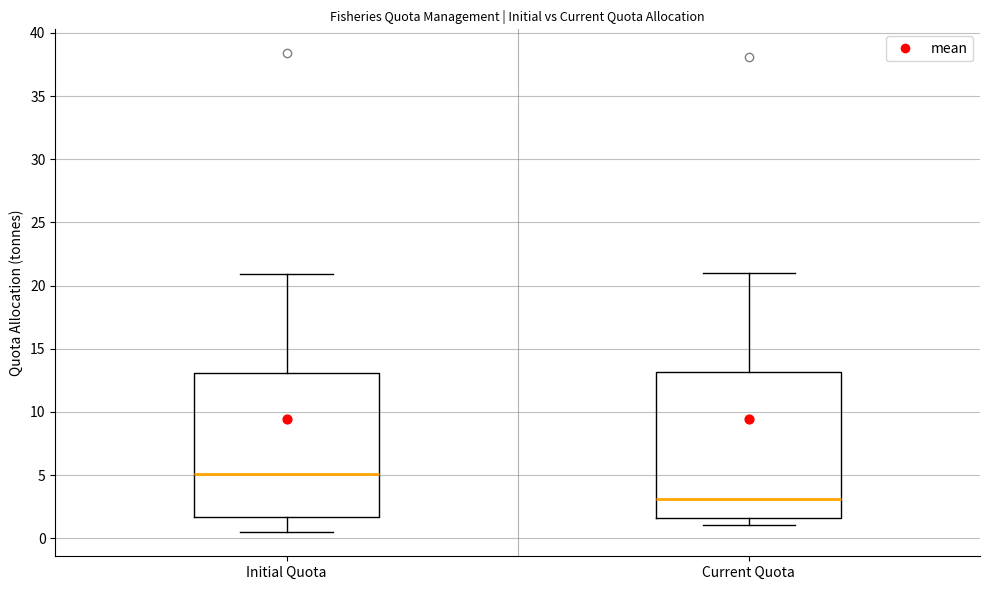

Which box's median line is the lowest?

Current Quota